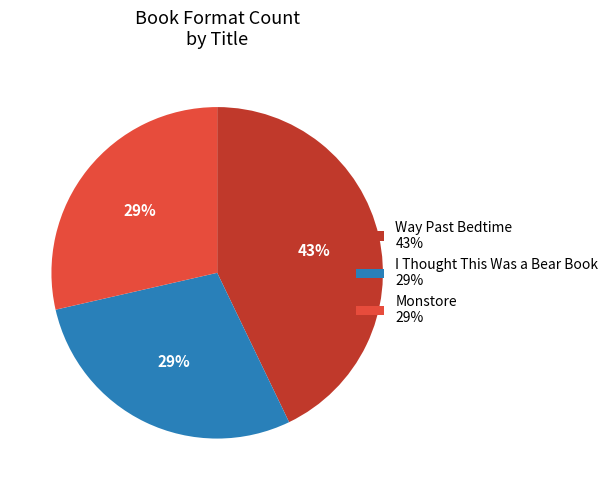

To the nearest percent, what is the difference between the Way Past Bedtime and Monstore slice percentages?

14%